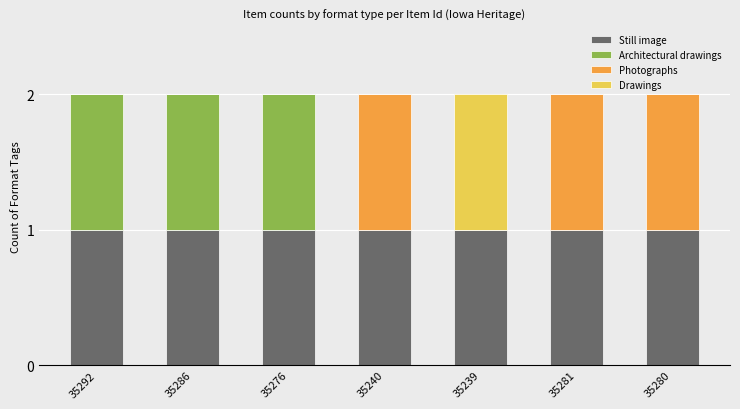

Is it true that Still image equals 2 at 35292?

False